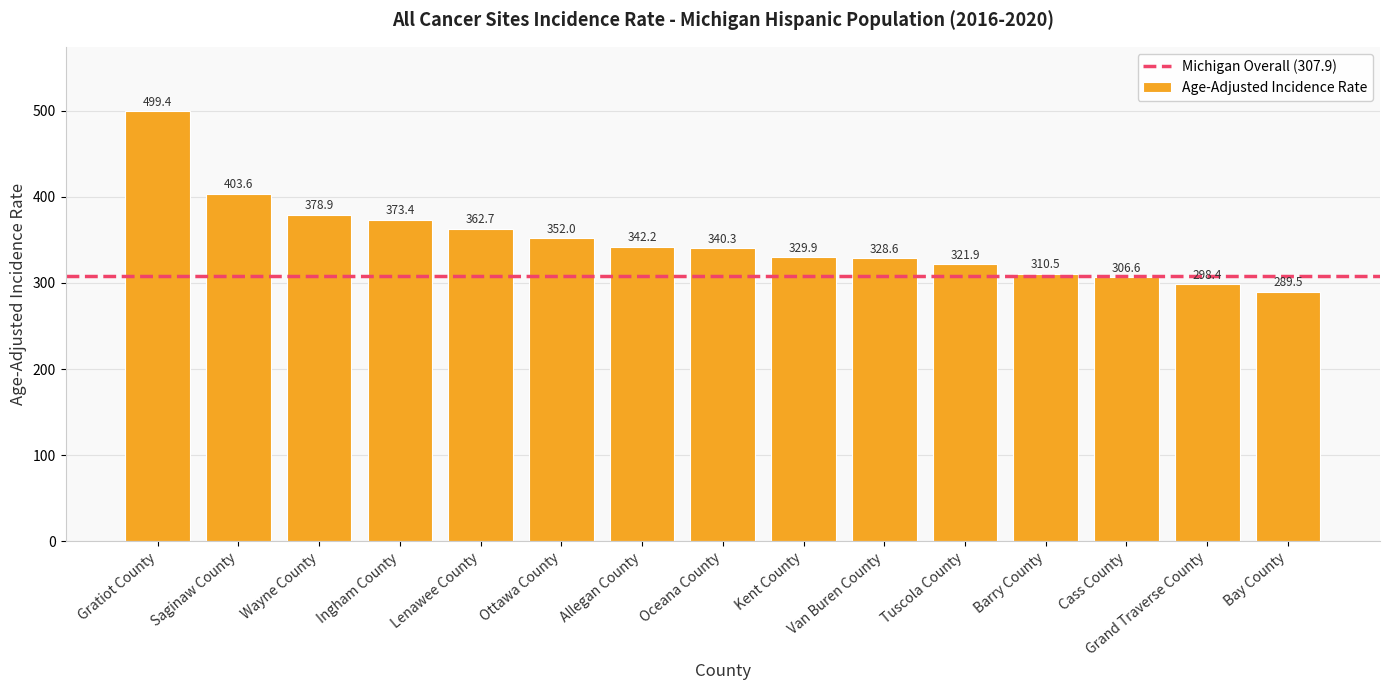

Does the chart contain any negative values?

No